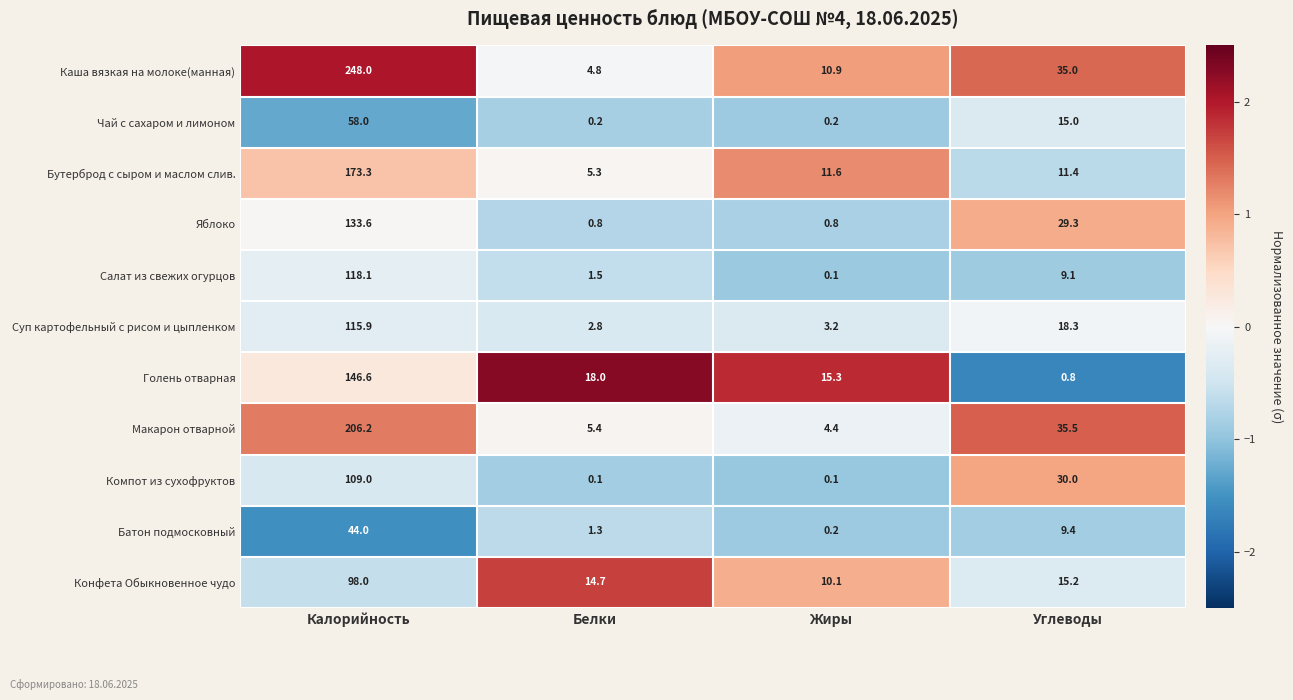

Is it true that Компот из сухофруктов equals 30.0 at Углеводы?

True